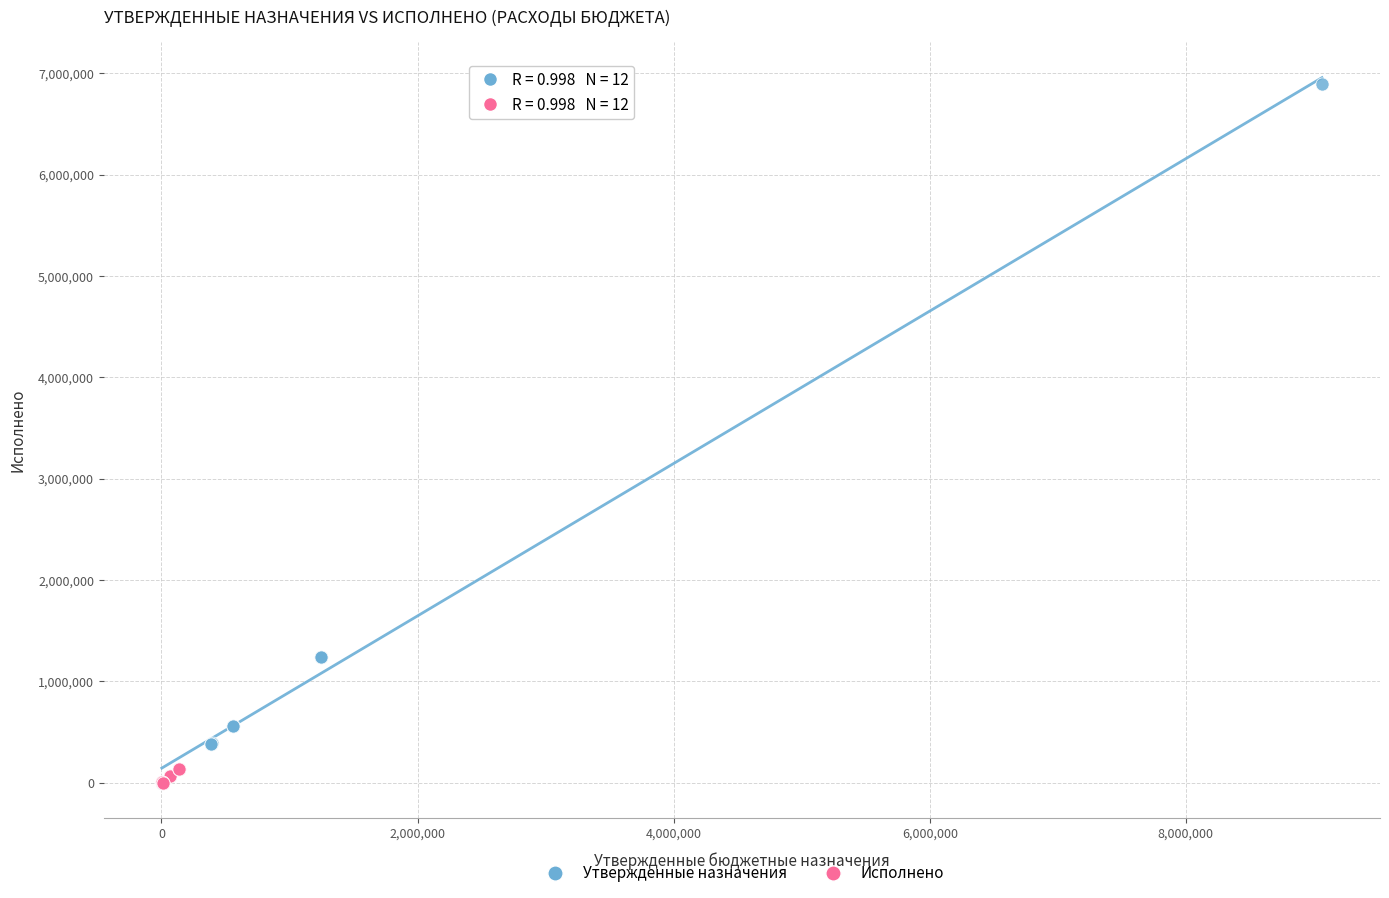

Which series contains the highest Y value?

Утвержденные назначения